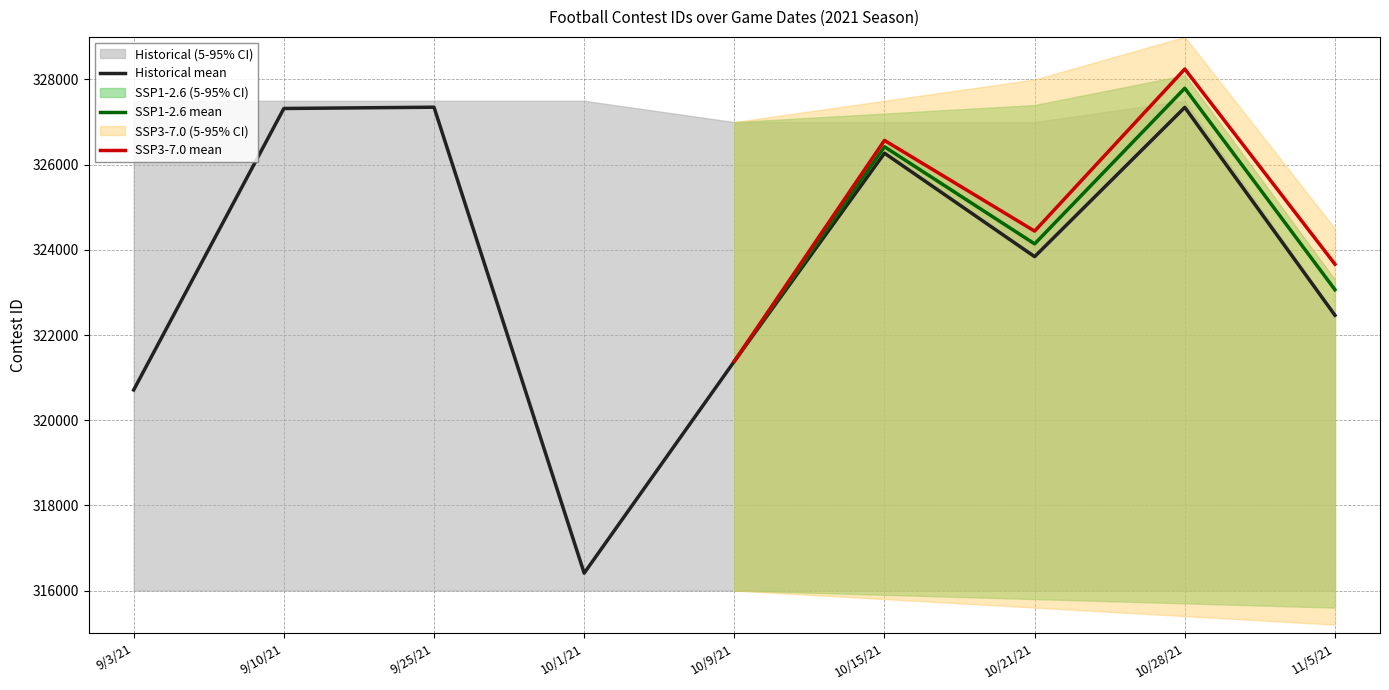

True or false: the data shows 124634 at 9/10/21.

False